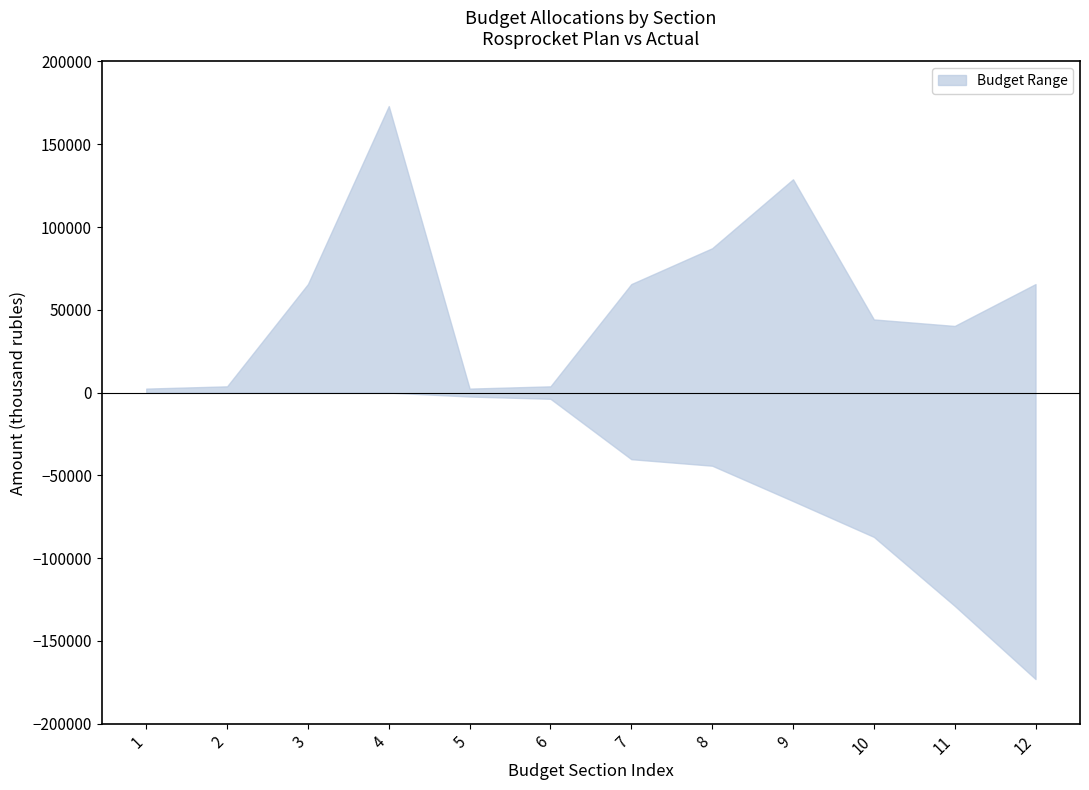

What value does the lower series have at 7?

-40243.2